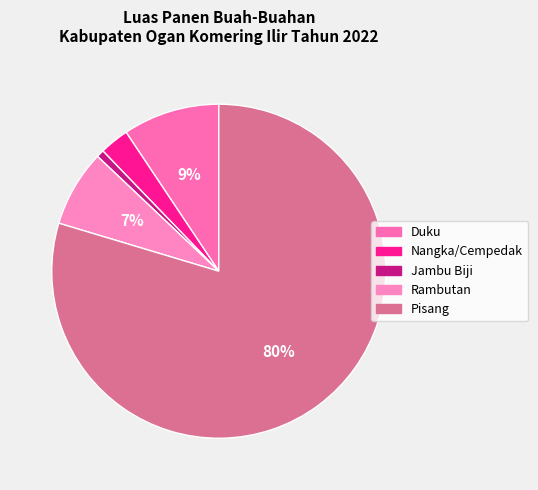

What is the change in value from Nangka/Cempedak to Pisang?

+162672